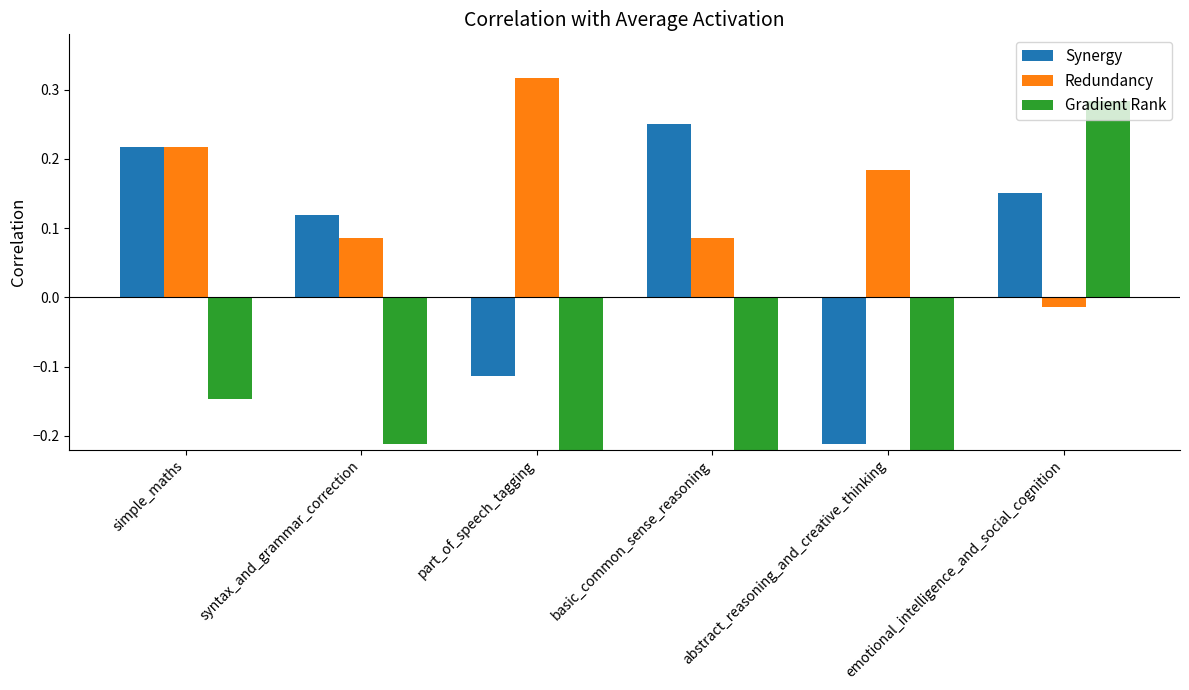

At emotional_intelligence_and_social_cognition, list the series in order from smallest to largest.

Redundancy, Synergy, Gradient Rank